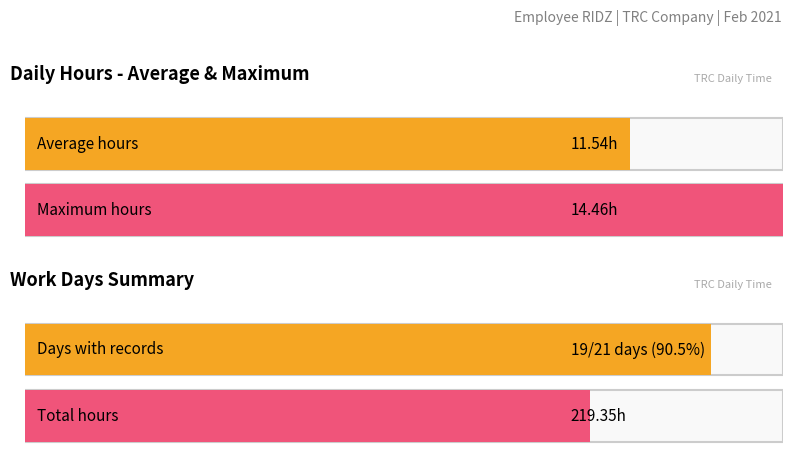

What is the sum of all values?

219.3